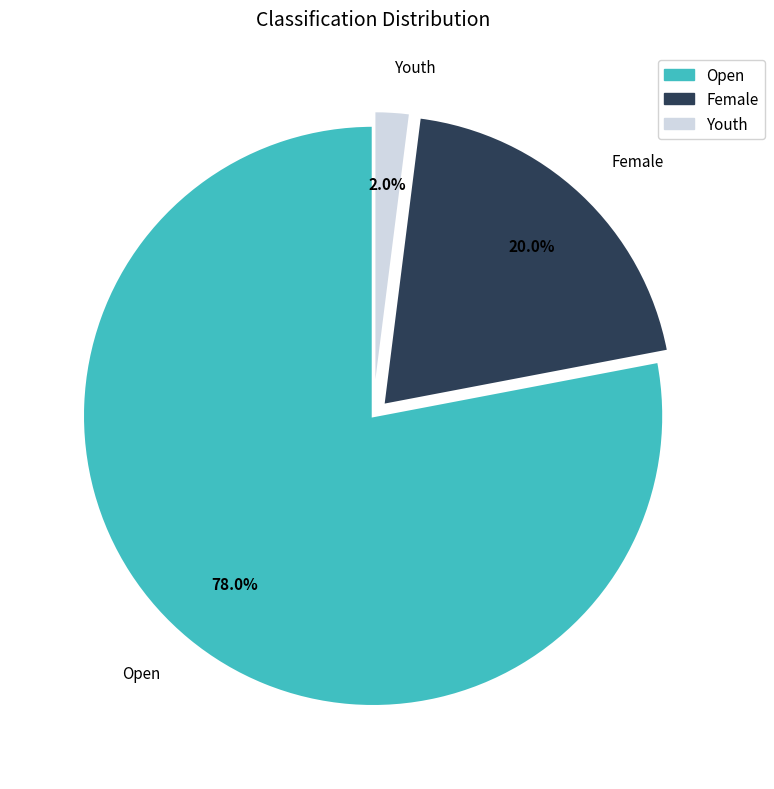

Does Female account for over 50% of the chart?

No